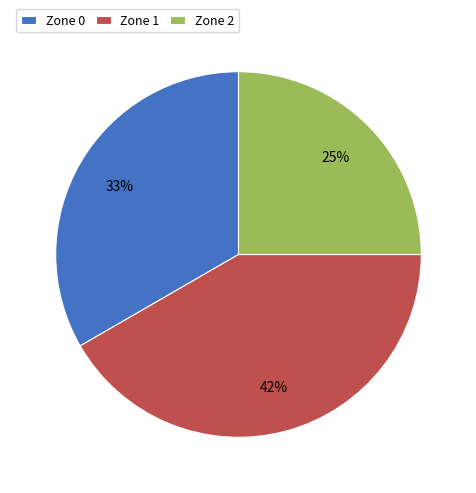

Rank the categories by value from highest to lowest.

Zone 1, Zone 0, Zone 2